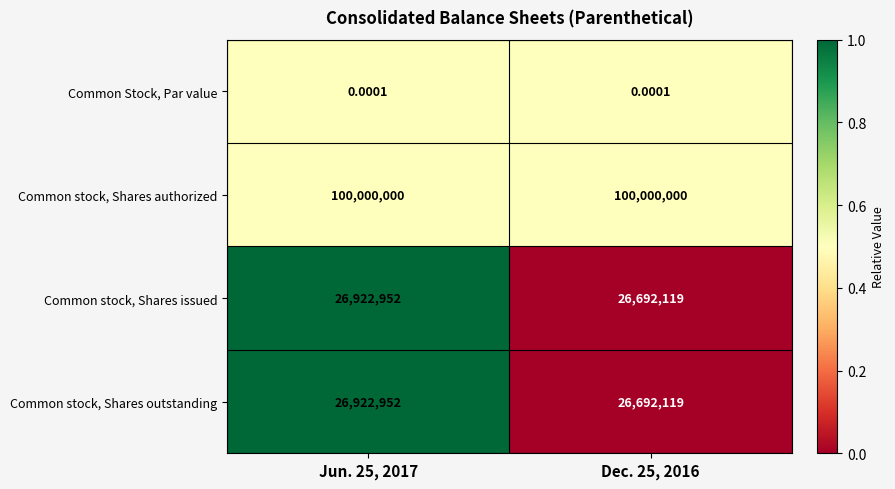

Is the value of Common stock, Shares authorized at Jun. 25, 2017 greater than the value of Common Stock, Par value at Dec. 25, 2016?

Yes